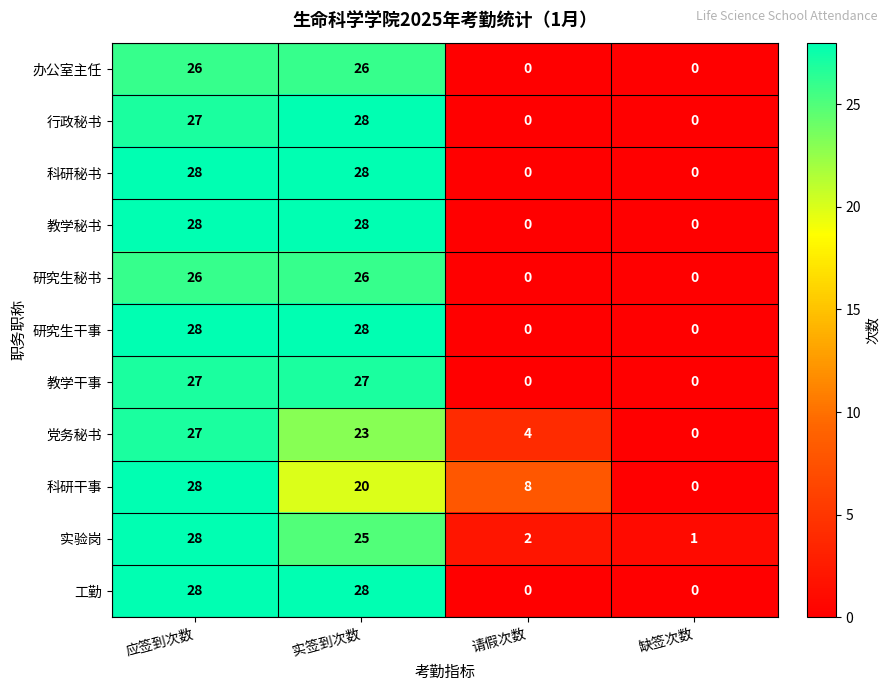

What is the difference between the 党务秘书 values at 实签到次数 and 应签到次数?

4